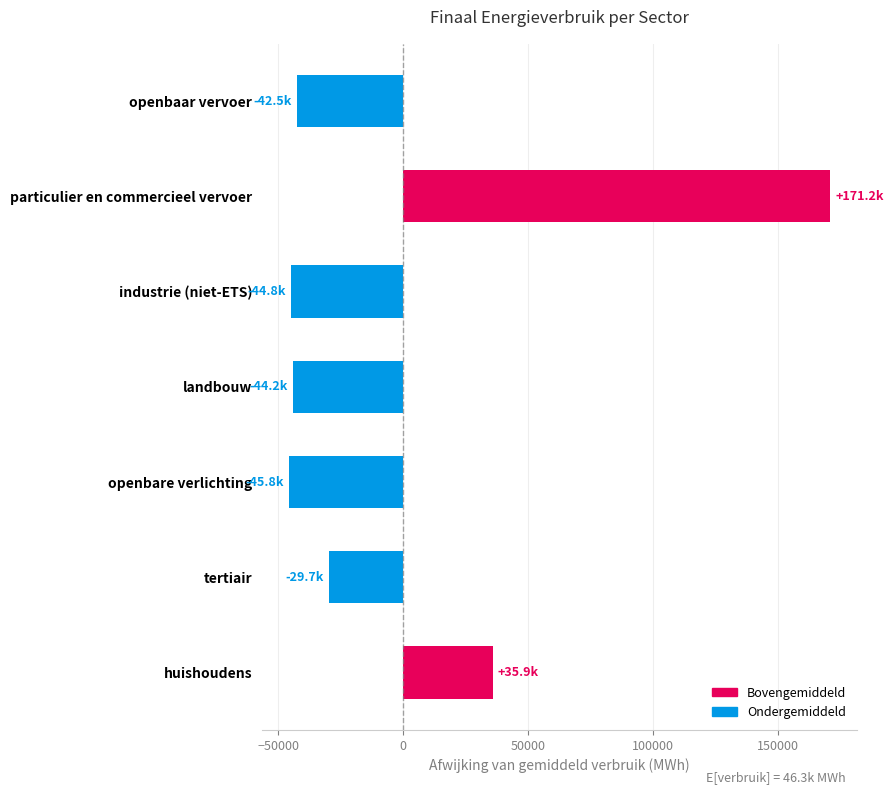

Between particulier en commercieel vervoer and openbare verlichting, which is larger?

particulier en commercieel vervoer